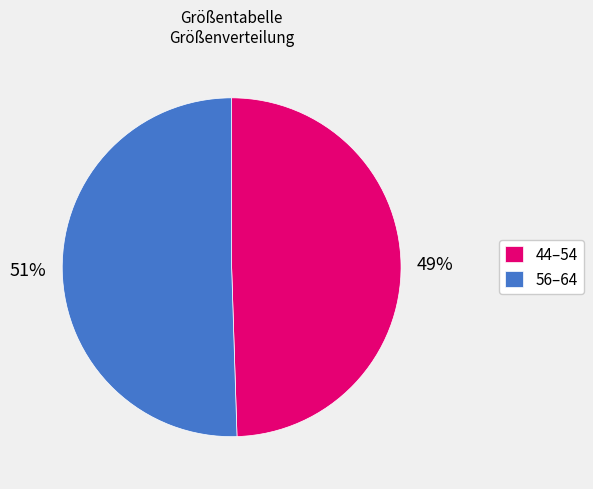

How many slices are in this pie chart?

2